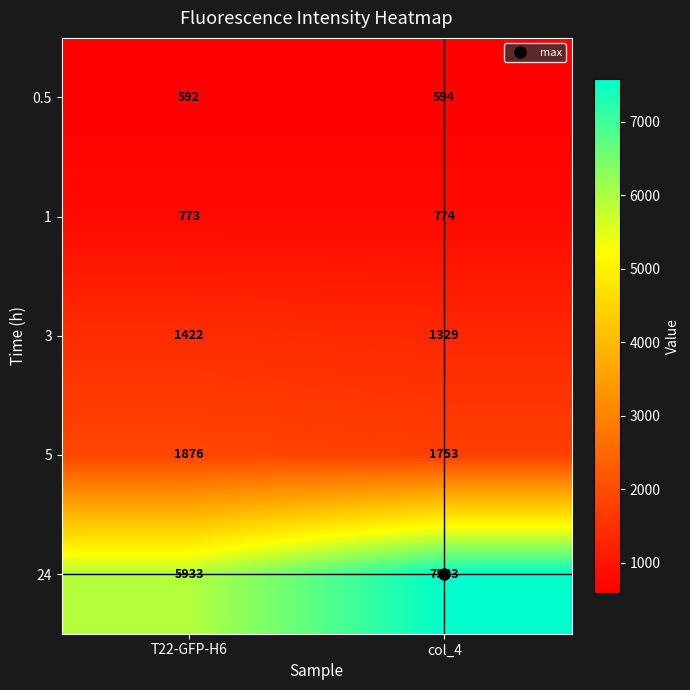

Which series has the largest total across all categories?

24